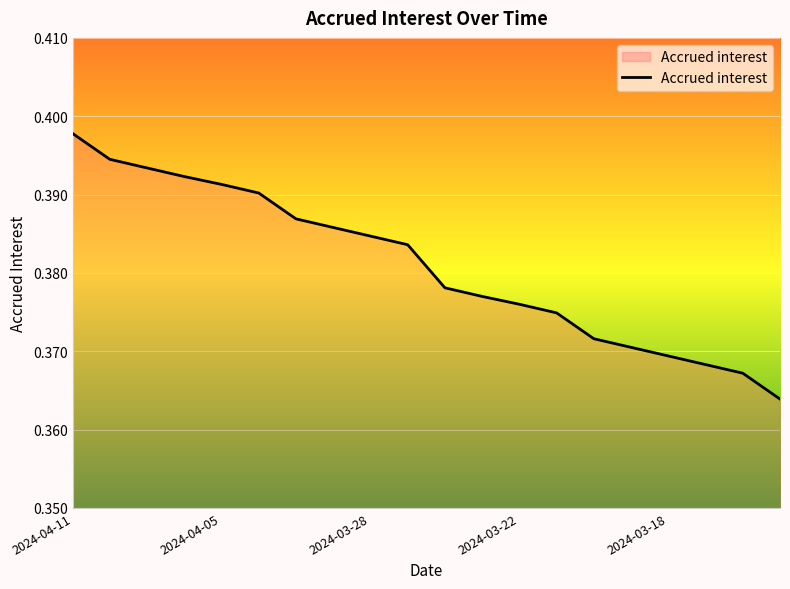

Does the chart have visible grid lines?

Yes